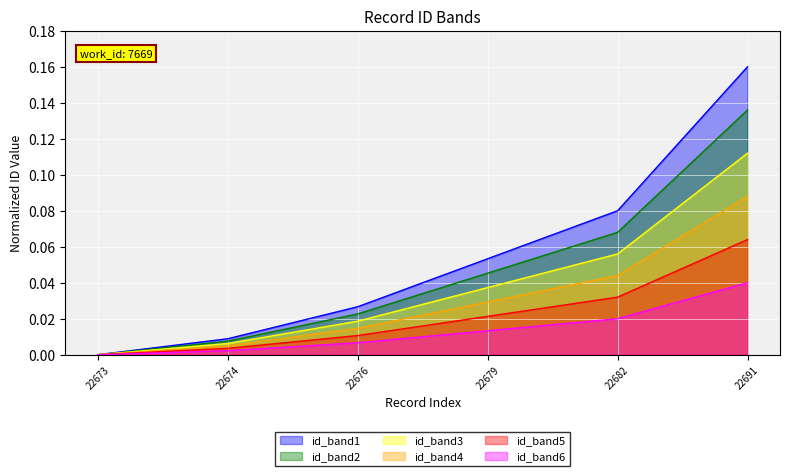

Is it true that the value at 22679 is 0.0?

True